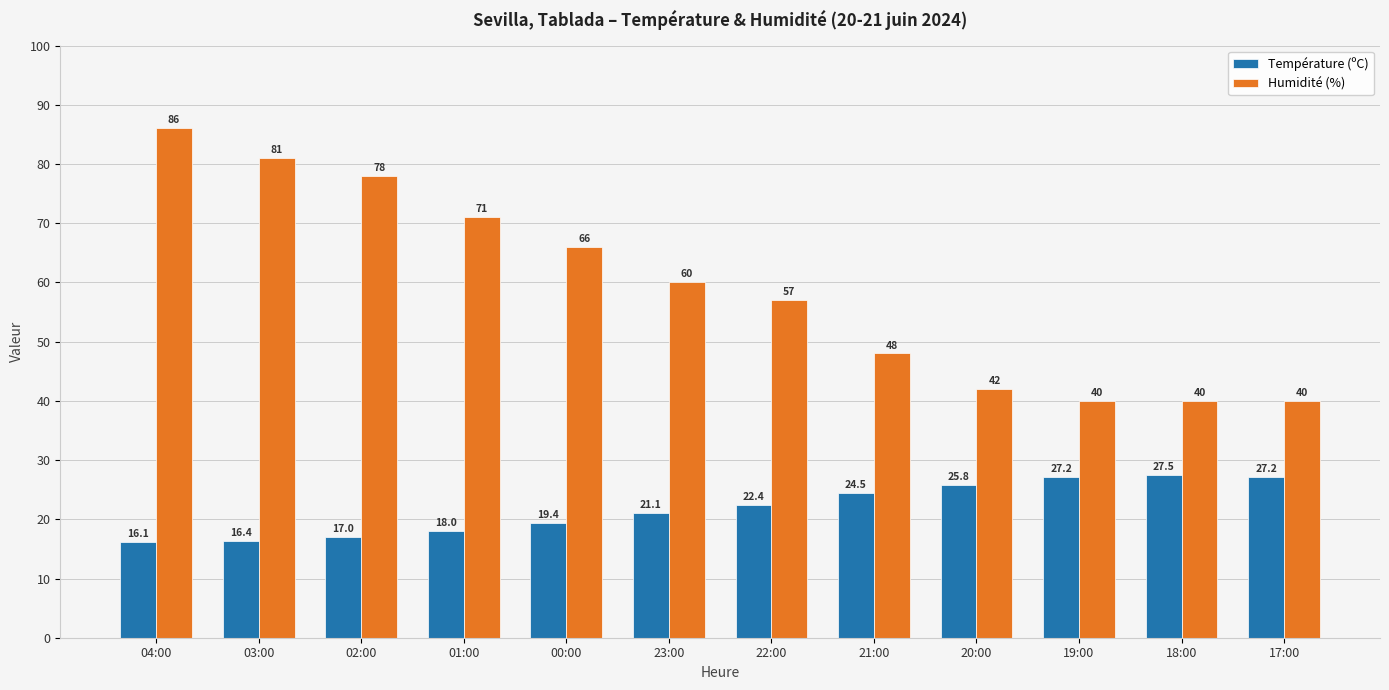

True or false: Température (ºC) has a value of 14.3 at 17:00.

False